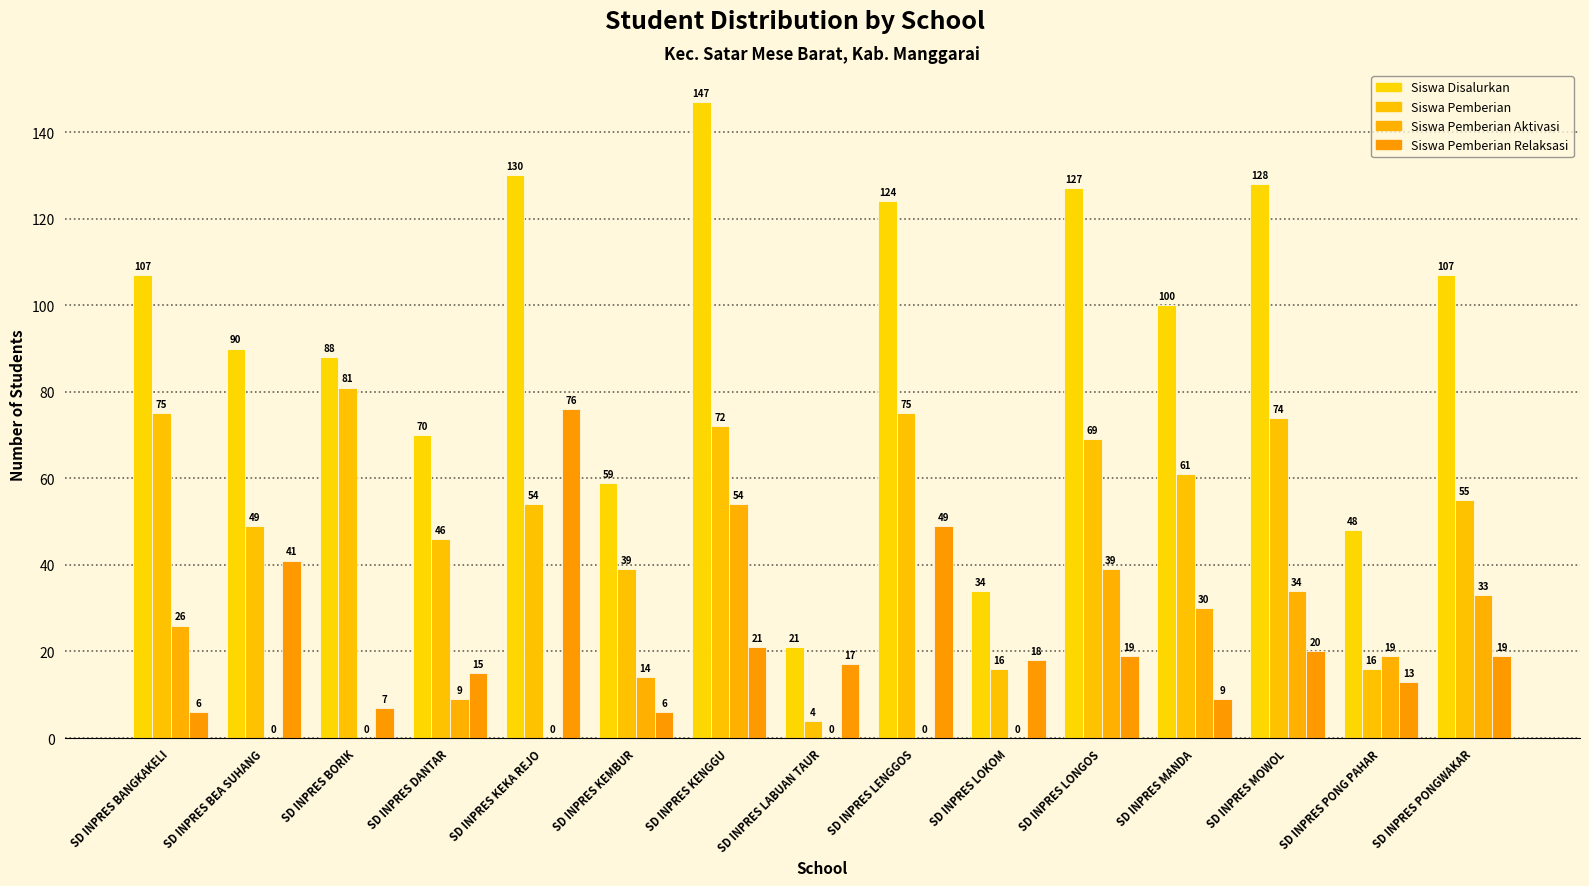

Which series changed the most between SD INPRES KENGGU and SD INPRES LOKOM?

Siswa Disalurkan